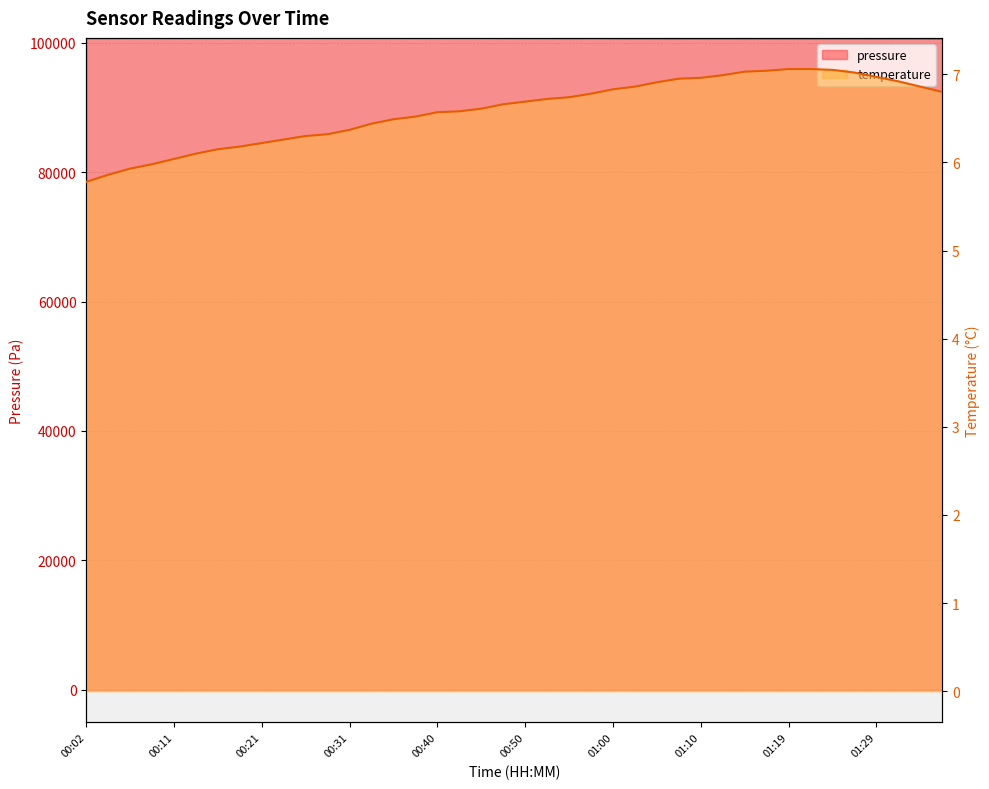

The value of temperature at 01:34 is 2.1. True or false?

False